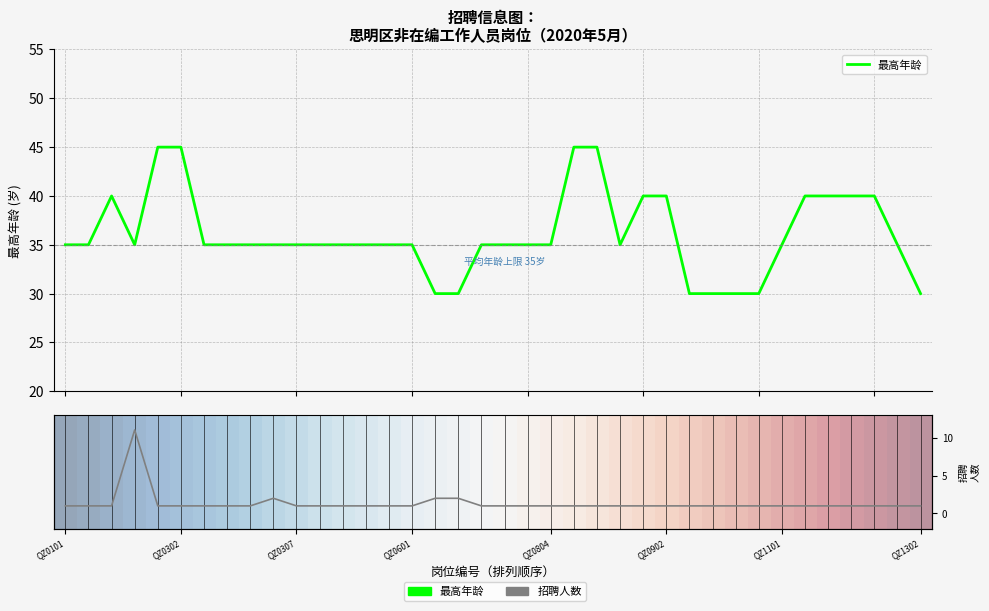

What is the average value of the 最高年龄 series?

36.1